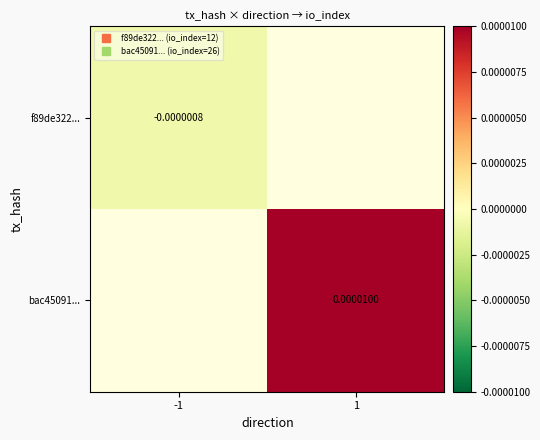

List the series in order of their overall mean, lowest first.

f89de322..., bac45091...